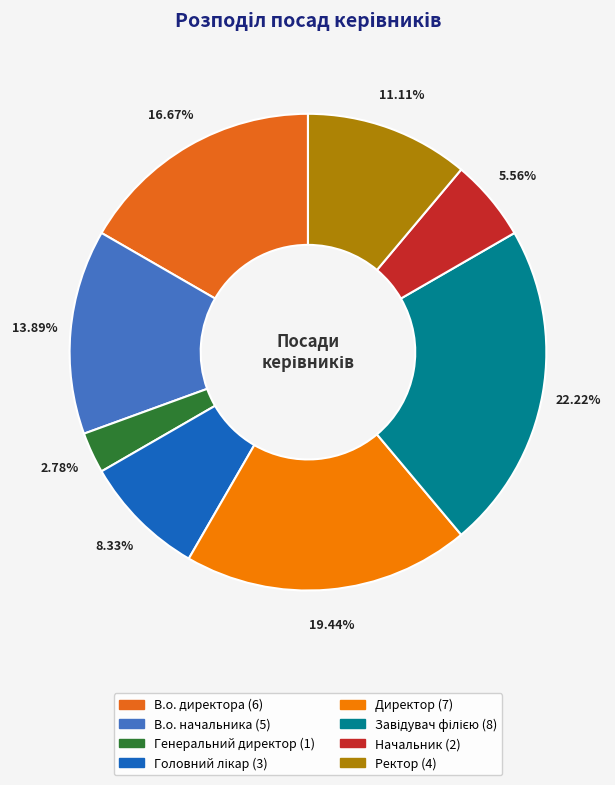

Is Директор the majority of the pie?

No